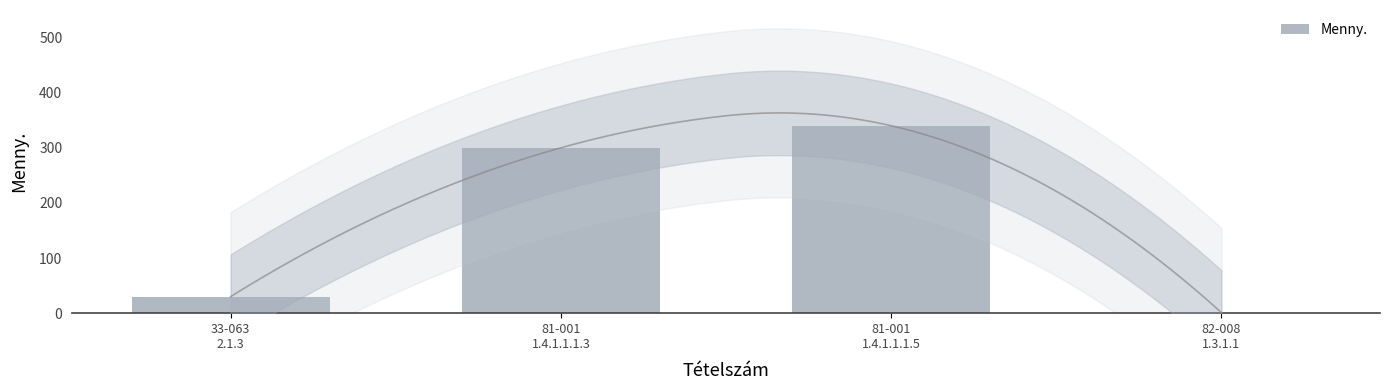

What is the change in value from 33-063
2.1.3 to 81-001
1.4.1.1.1.3?

+270